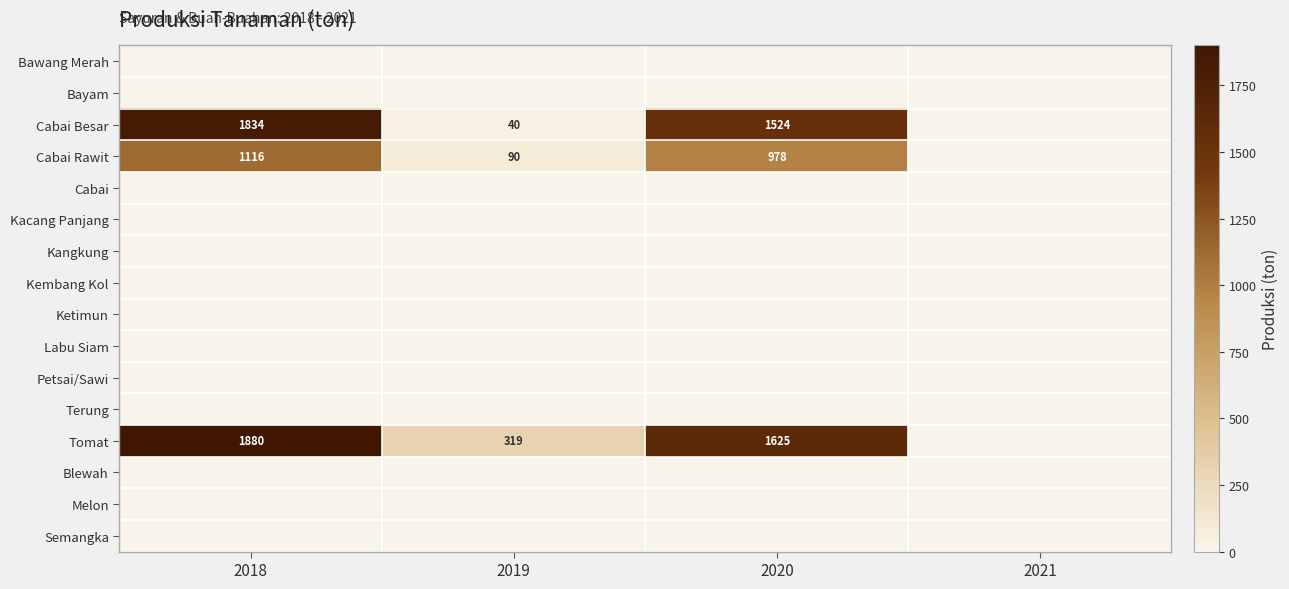

The value of Cabai Besar at 2018 is 1834. True or false?

True